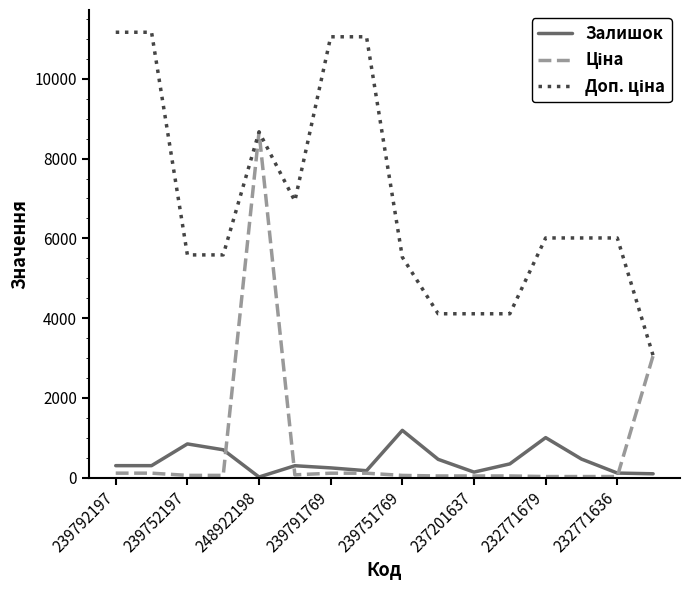

What is the greatest value displayed?

11169.0